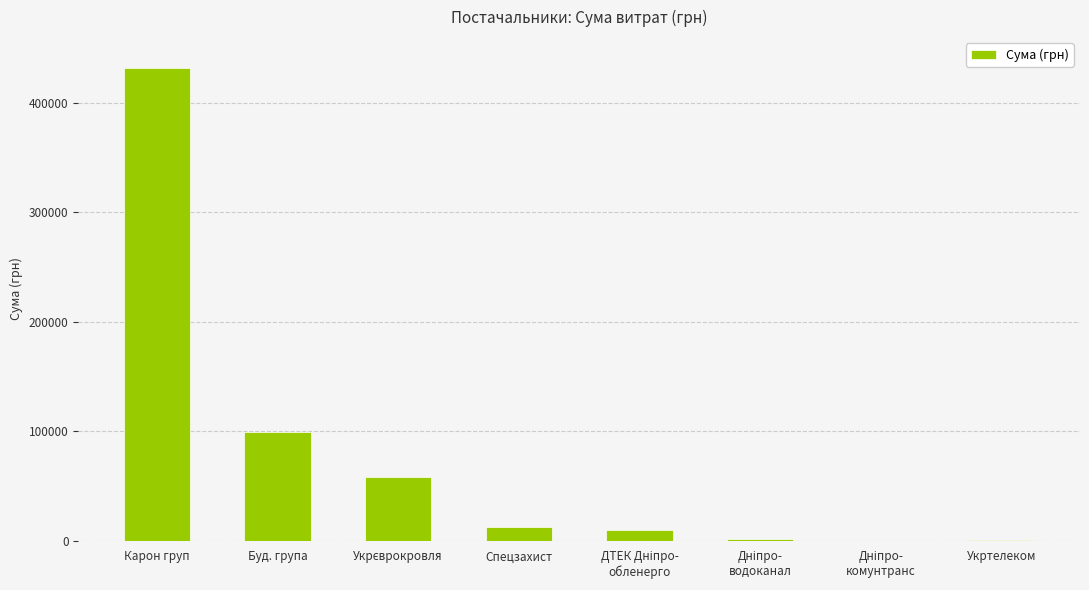

At which category does the chart reach its peak across all series?

Карон груп